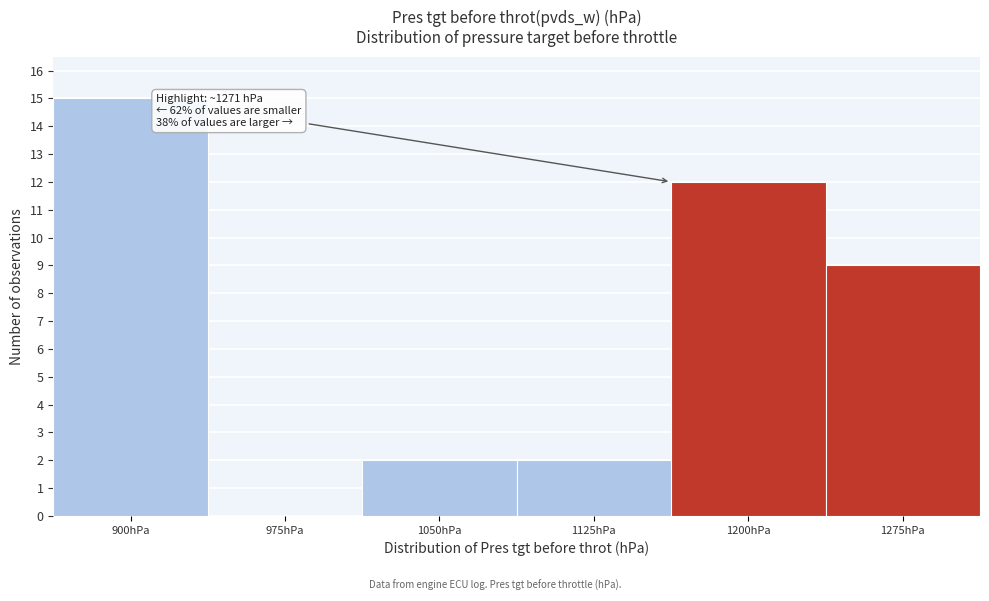

Reading left to right, what are all the values shown in this chart?

900hPa=15	975hPa=0	1050hPa=2	1125hPa=2	1200hPa=12	1275hPa=9